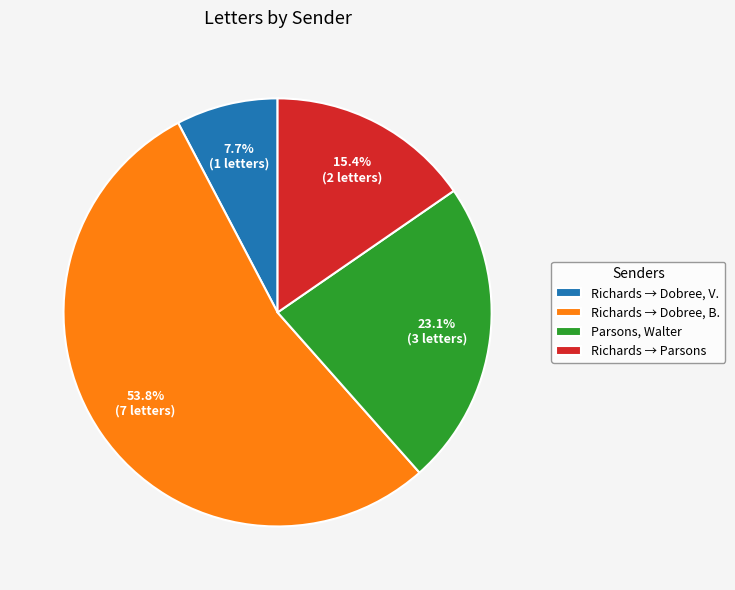

Approximately how many times larger is the value at Richards → Dobree, V. compared to Parsons, Walter?

0.3